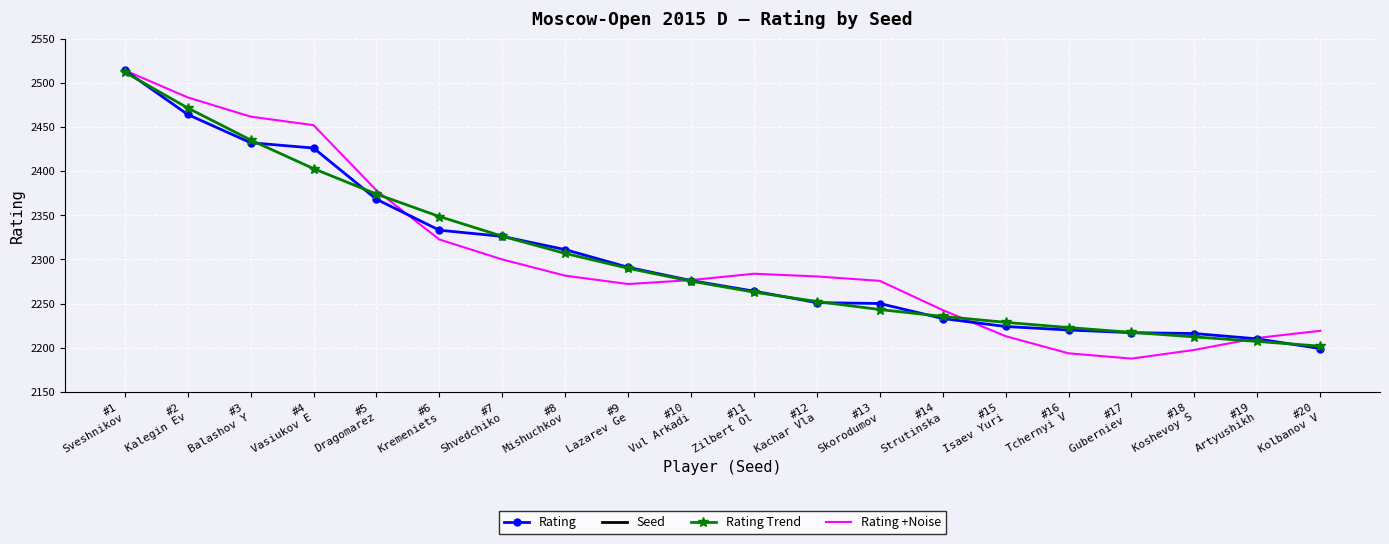

What is the average value of the Rating series?

2301.2